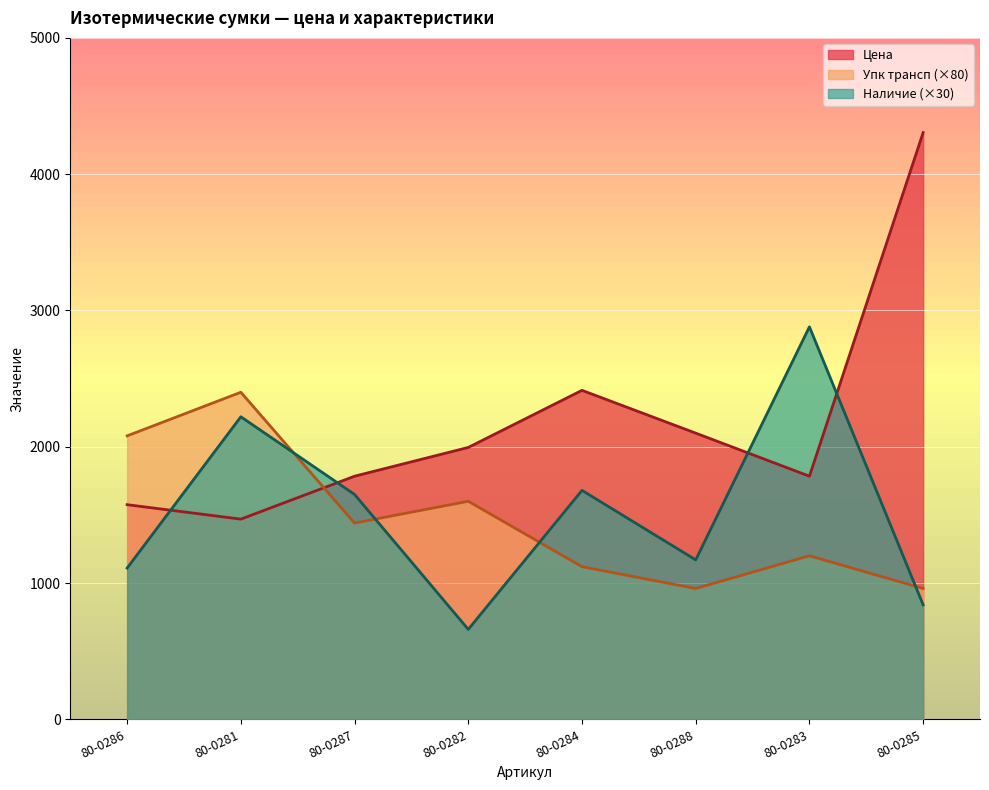

How many data points does each series have?

8